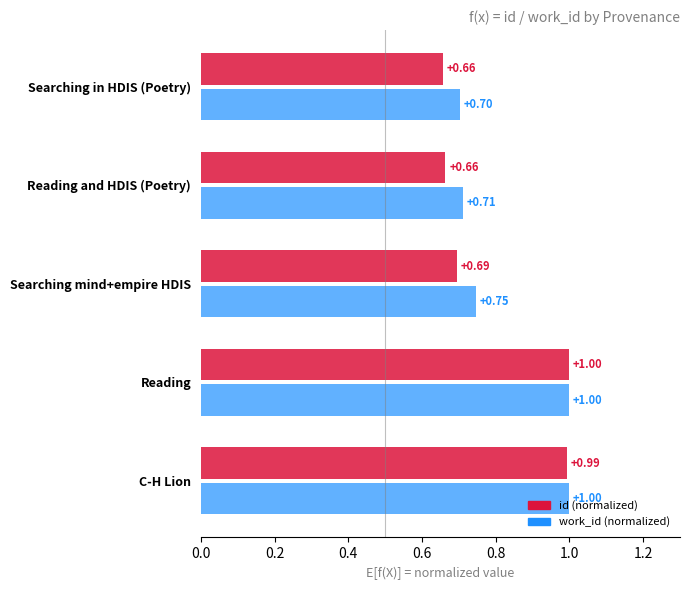

At which category is the sum across all series the highest?

Reading